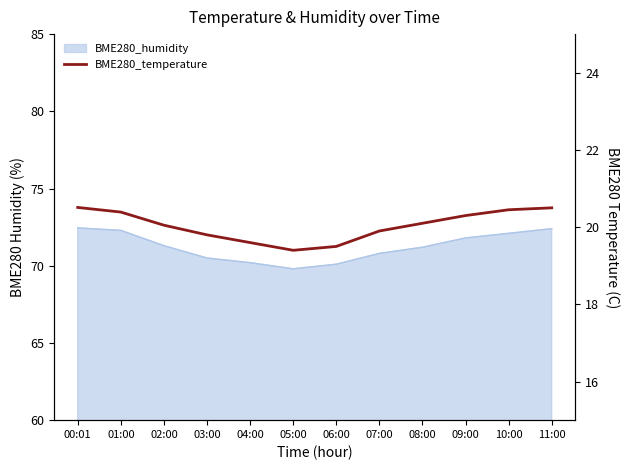

What is the change in value from 05:00 to 10:00?

+1.1